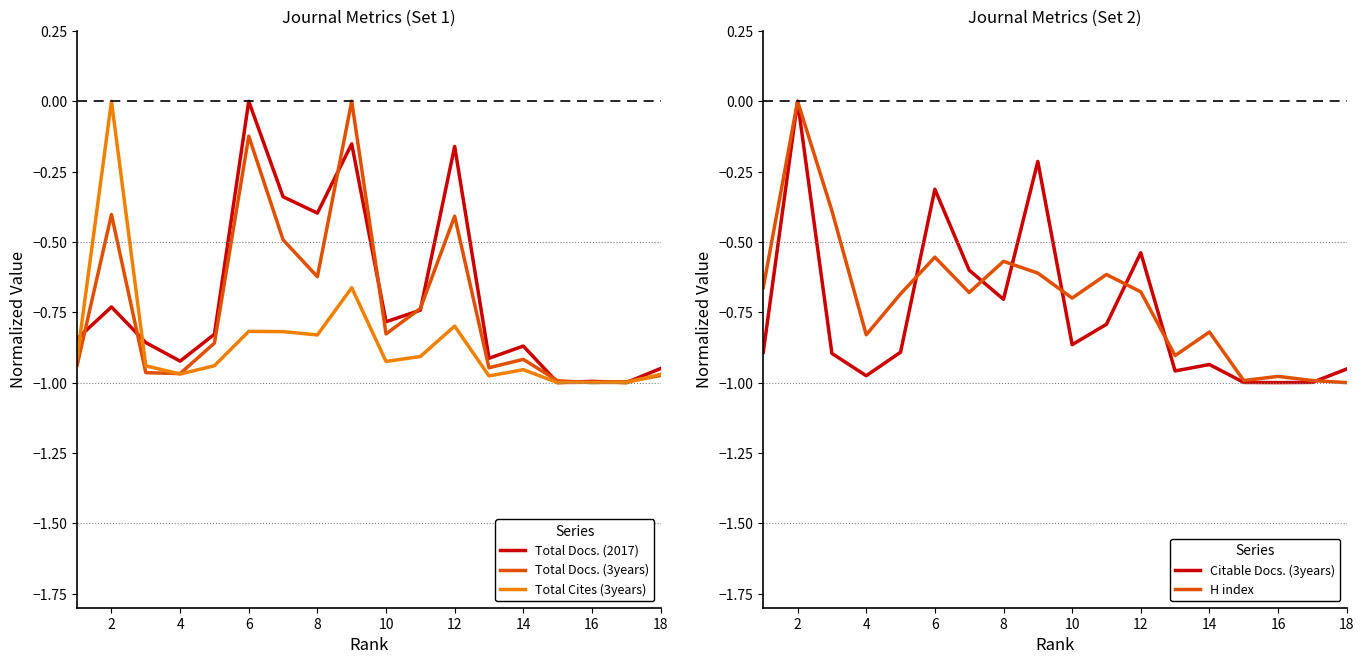

Where is the first local maximum for Total Docs. (2017)?

2